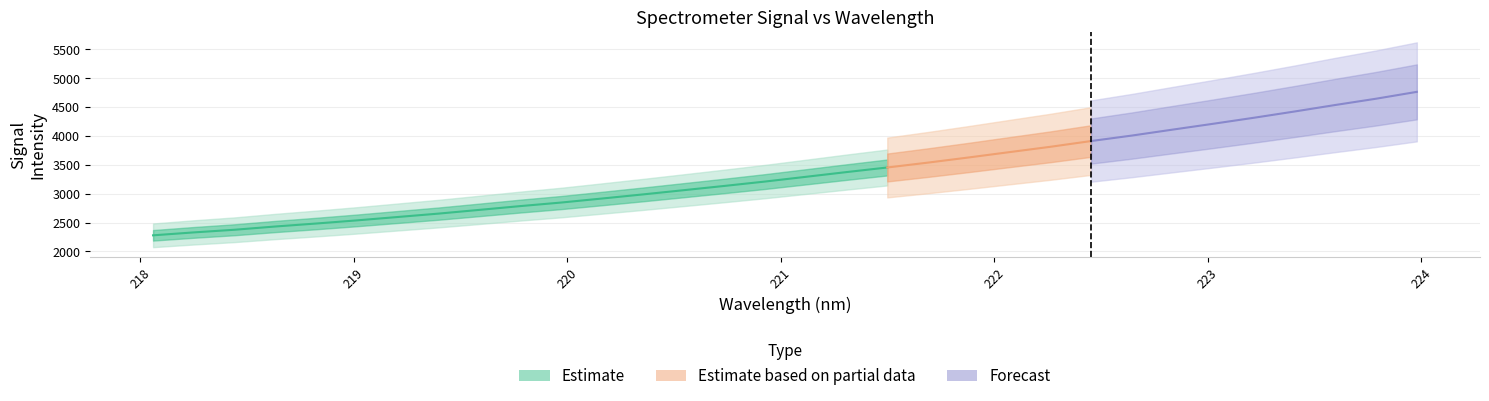

What is the value of the 25th point from the left?

4008.0